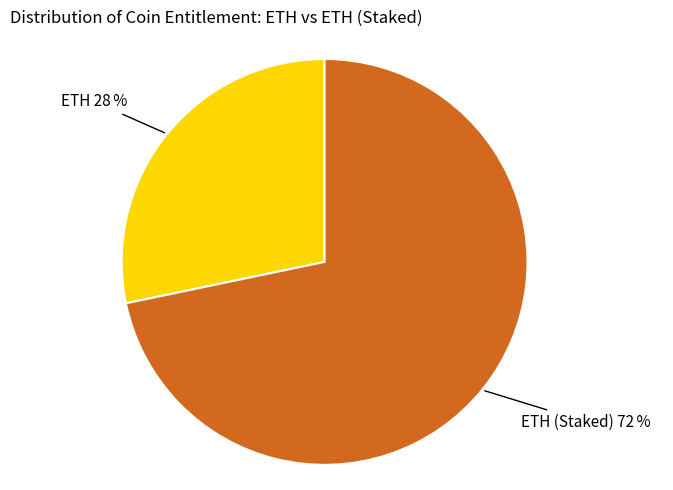

To the nearest percent, what portion does ETH (Staked) represent?

72%